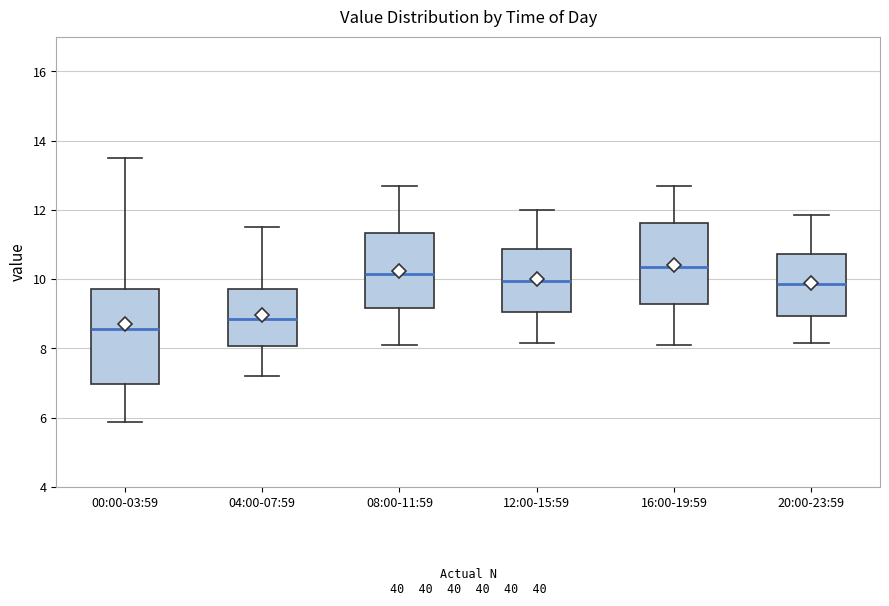

Comparing the boxes themselves (not the whiskers), which one is the tallest?

00:00-03:59